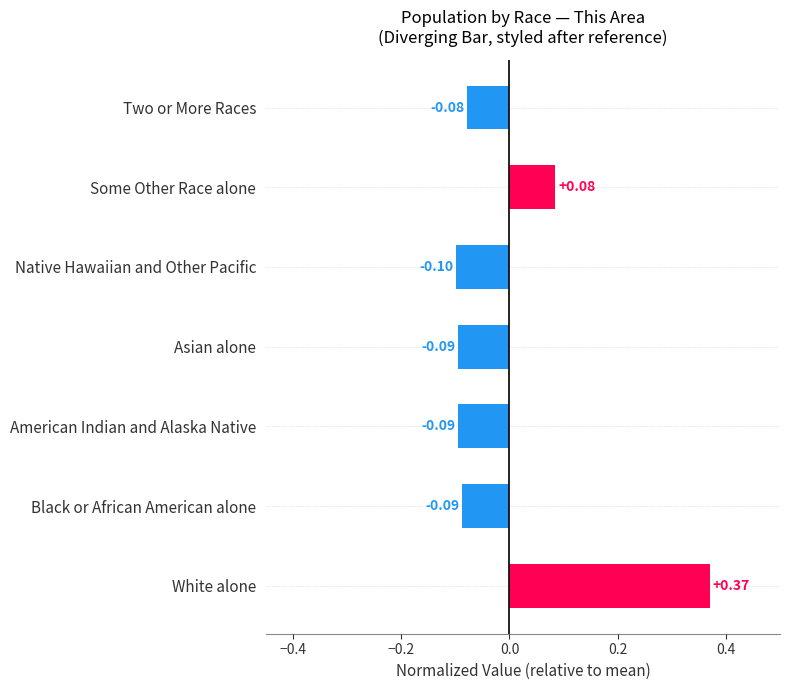

Count the values in the range 0 to 1.

2